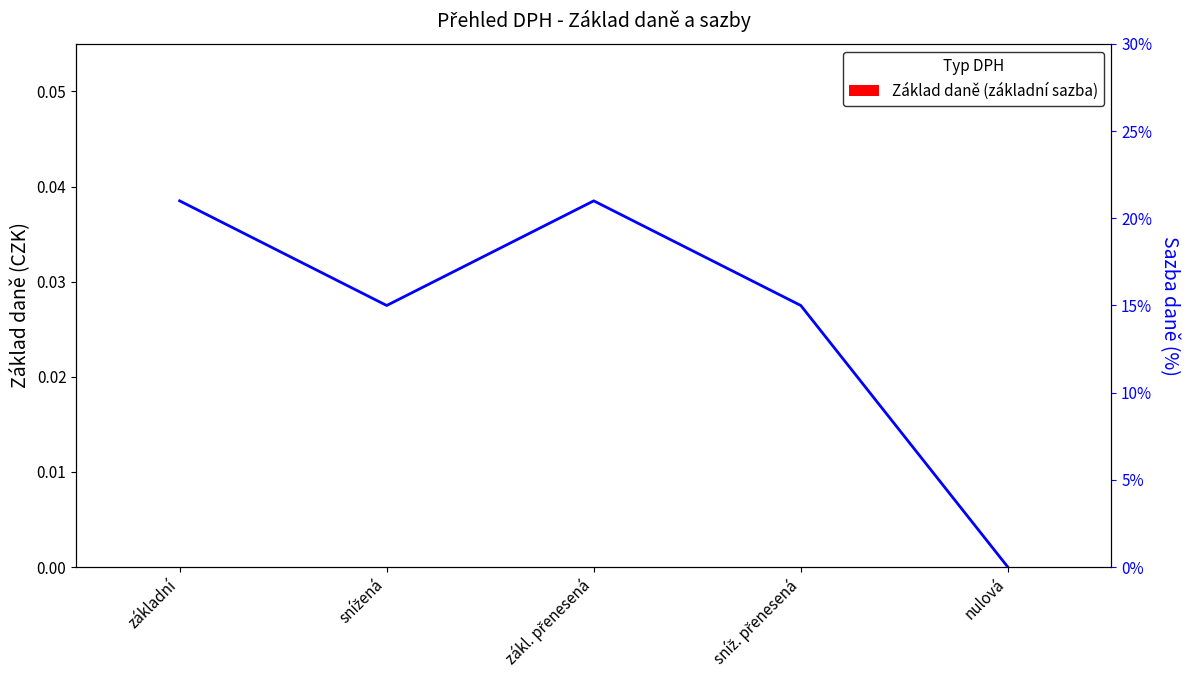

Is it true that Sazba daně equals 0.4 at základní?

False